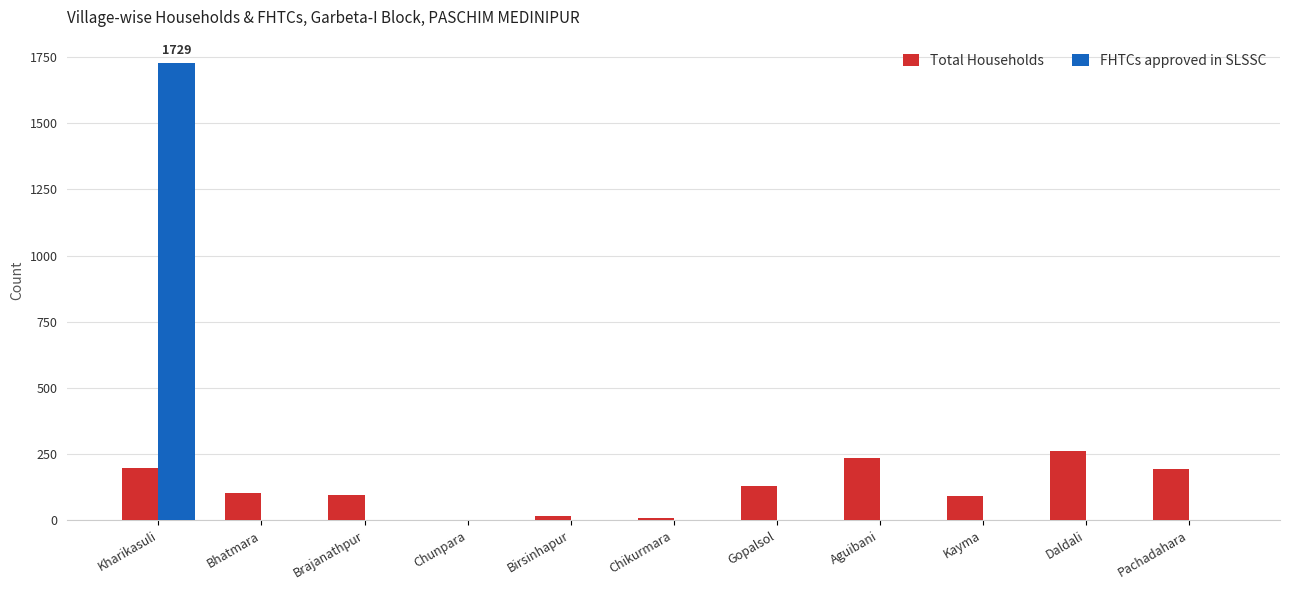

Is the value of FHTCs approved in SLSSC at Daldali greater than the value of Total Households at Bhatmara?

No